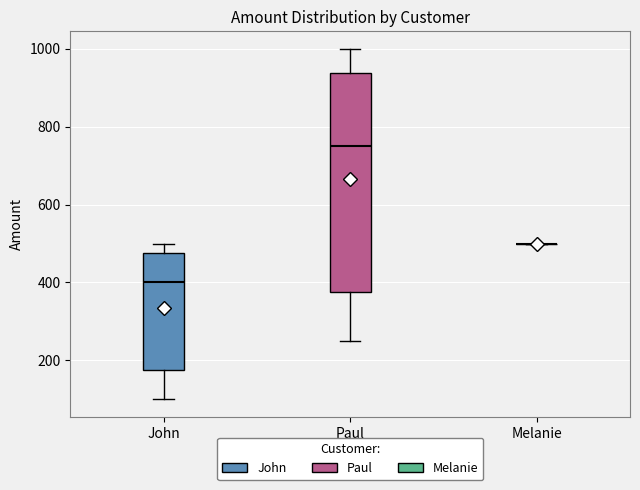

Reading left to right, transcribe this box plot: for each box, give where its median line is, the range the box spans, and where its two whiskers end, as read against the y-axis. The values are not printed on the chart, so give them approximately, as read against the axis.

John: median 400, box 180 to 480, whiskers 100 to 500
Paul: median 760, box 380 to 940, whiskers 260 to 1000
Melanie: box collapsed to a line at 500, whiskers 500 to 500